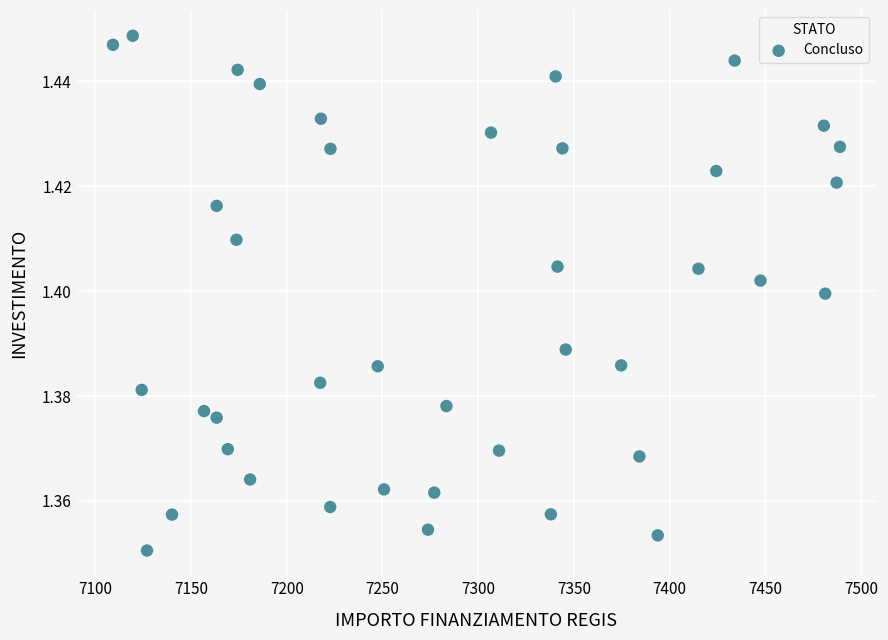

What is the range of X values (max minus min)?

379.7